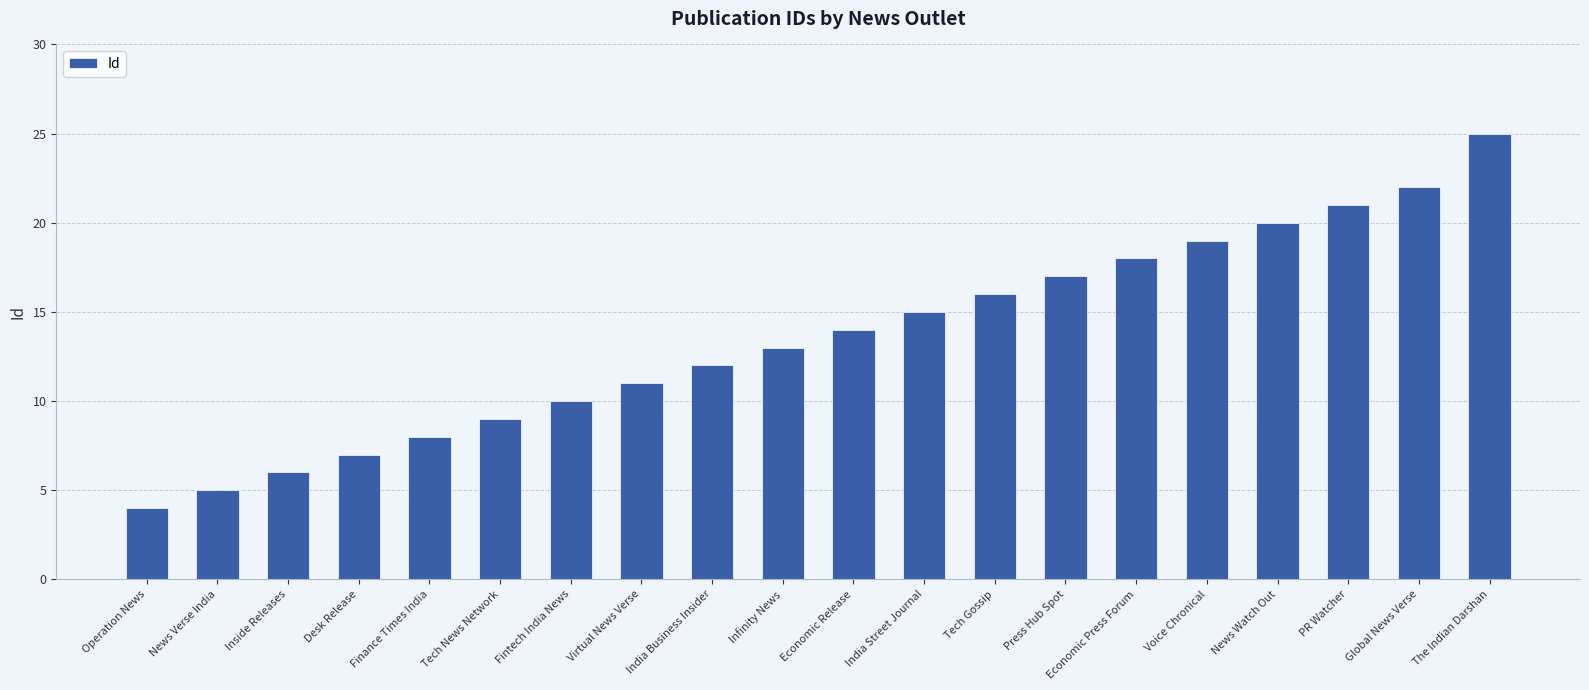

Reading right to left, list all the values displayed in this chart.

The Indian Darshan=25	Global News Verse=22	PR Watcher=21	News Watch Out=20	Voice Chronical=19	Economic Press Forum=18	Press Hub Spot=17	Tech Gossip=16	India Street Journal=15	Economic Release=14	Infinity News=13	India Business Insider=12	Virtual News Verse=11	Fintech India News=10	Tech News Network=9	Finance Times India=8	Desk Release=7	Inside Releases=6	News Verse India=5	Operation News=4